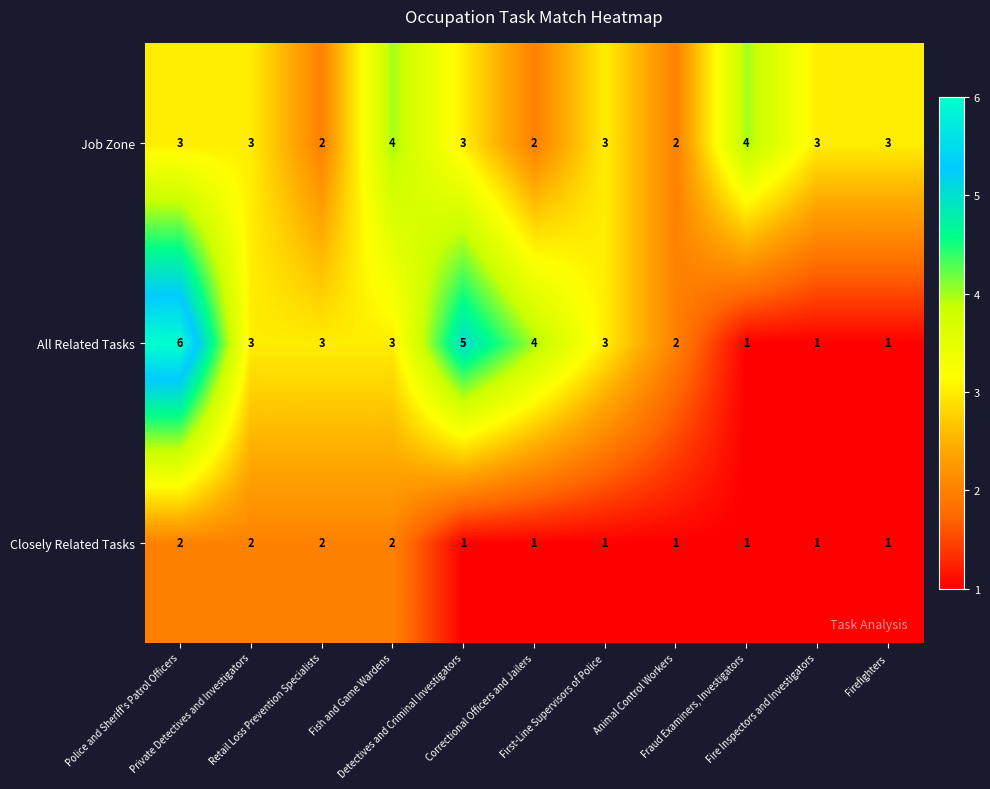

How many categories are shown in the chart?

11